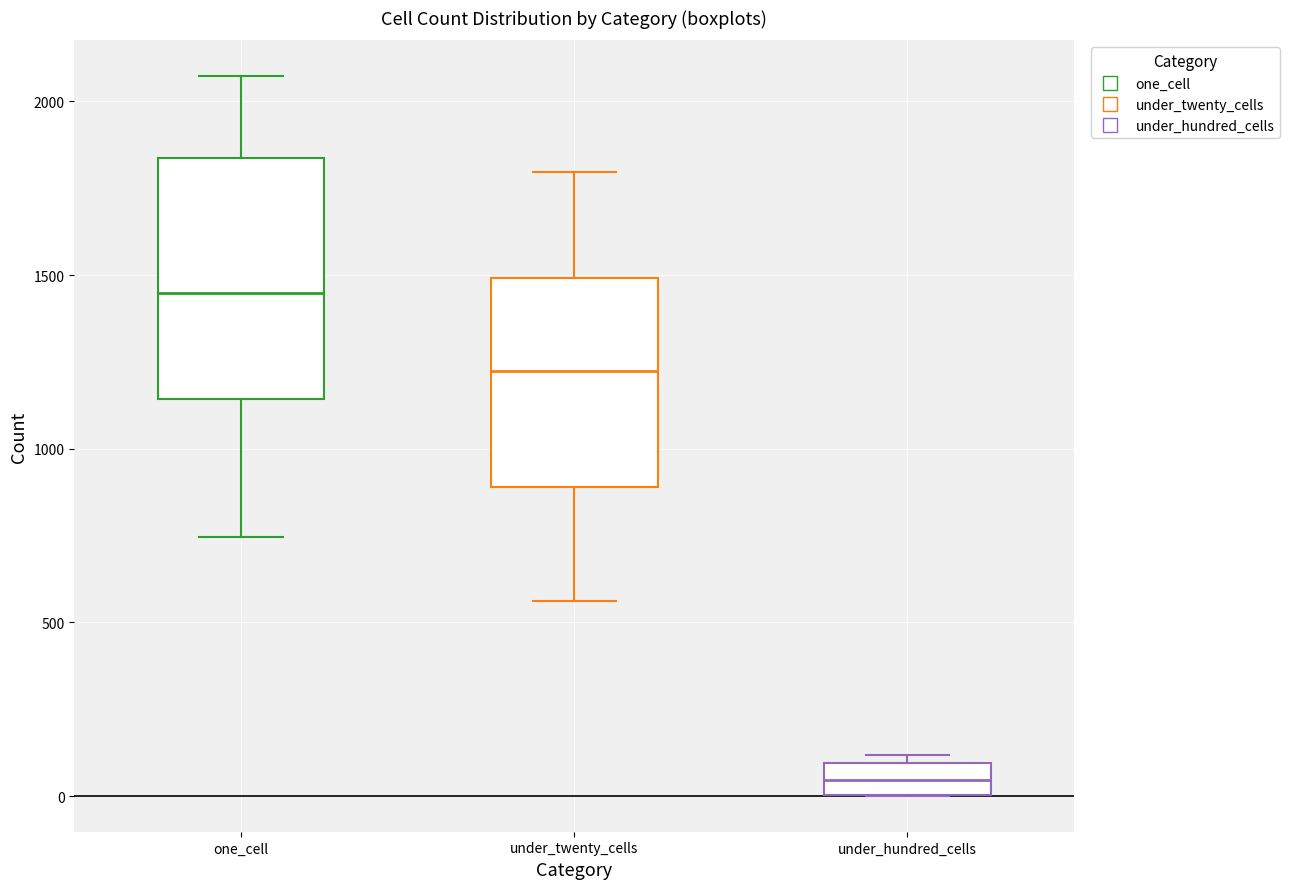

Reading left to right, read every box against the y-axis: the position of its median line, the range the box covers, and the ends of its whiskers. The values are not printed on the chart, so give them approximately, as read against the axis.

one_cell: median 1450, box 1150 to 1850, whiskers 750 to 2050
under_twenty_cells: median 1200, box 900 to 1500, whiskers 550 to 1800
under_hundred_cells: median 50, box 0 to 100, whiskers 0 to 100 (just above the box's upper edge)